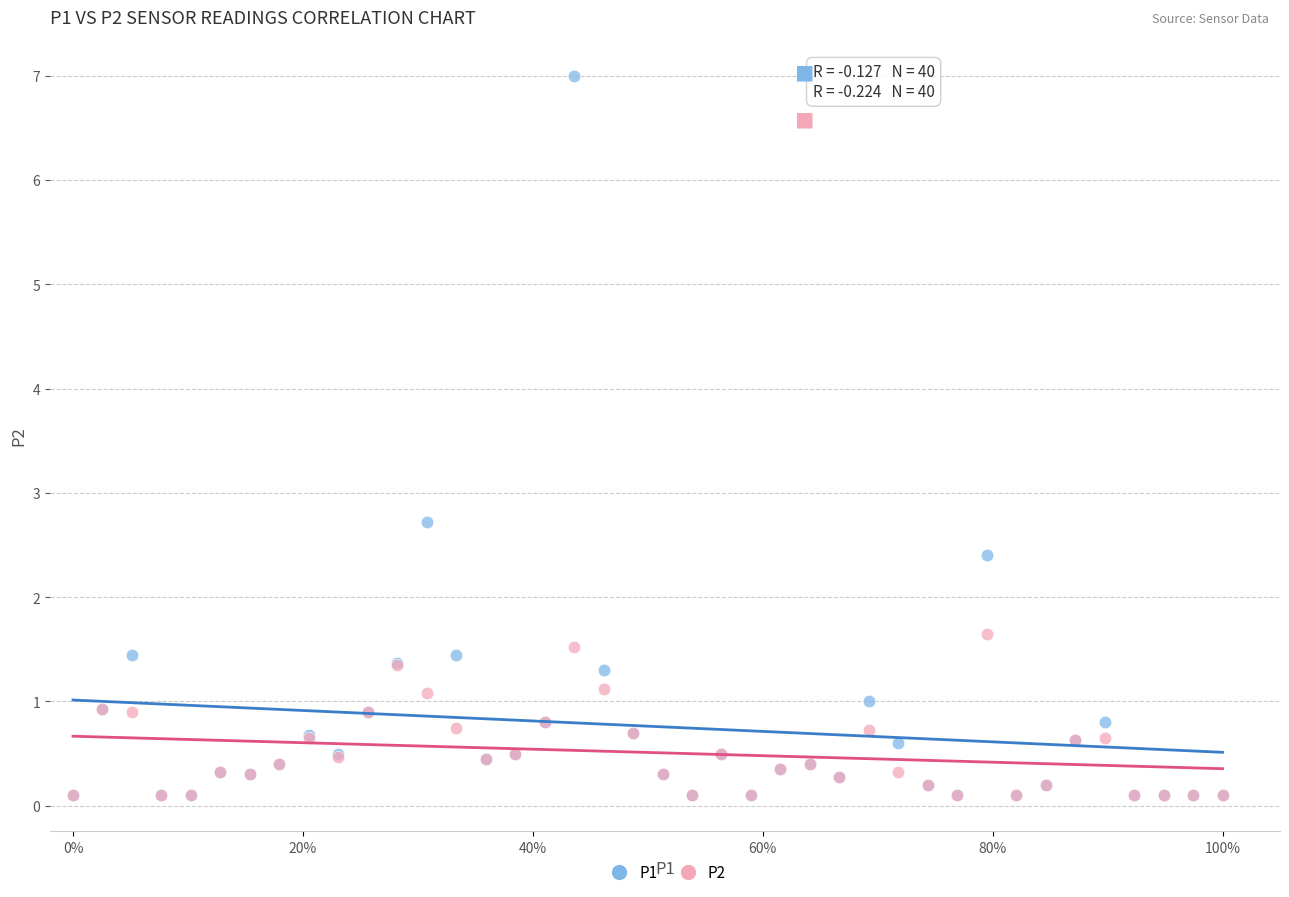

Across all series, what Y value is closest to 3?

2.7